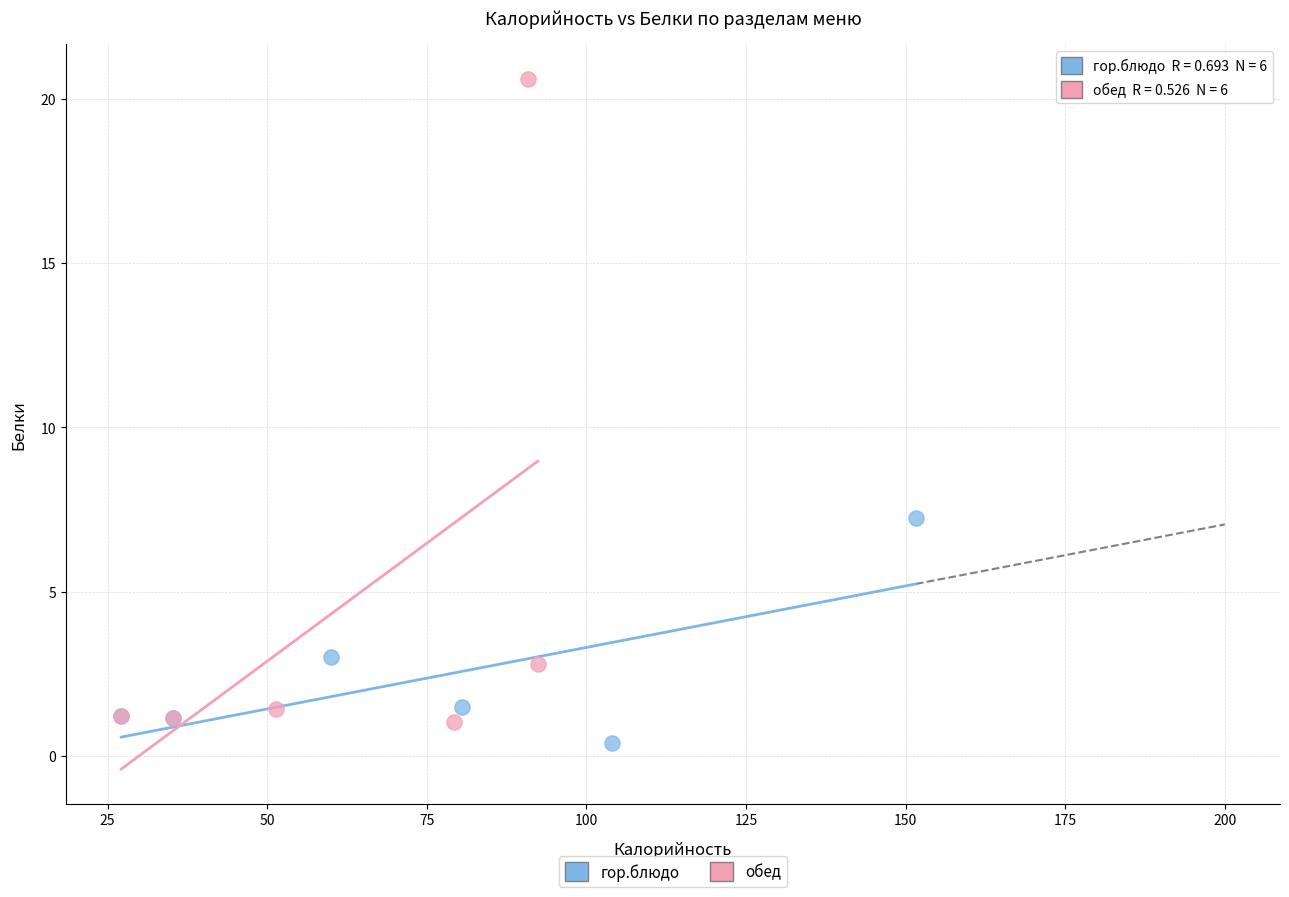

Which series contains the highest Y value?

обед